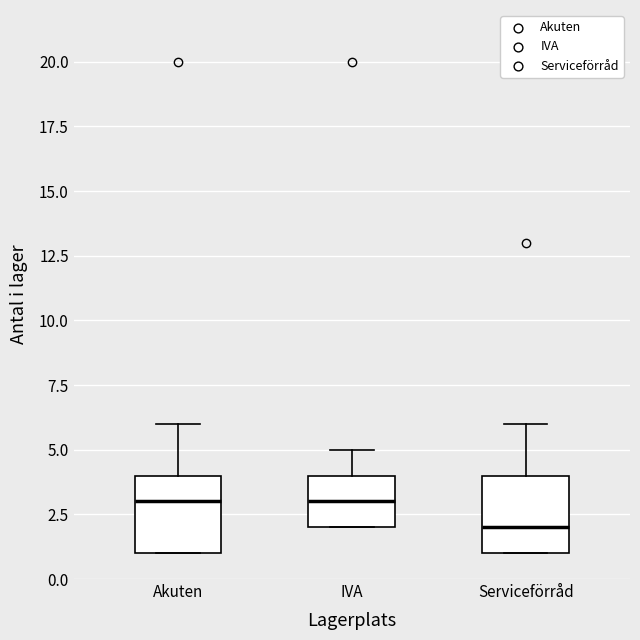

Reading left to right, read every box against the y-axis: the position of its median line, the range the box covers, and the ends of its whiskers. The values are not printed on the chart, so give them approximately, as read against the axis.

Akuten: median 3, box 1 to 4, whiskers 1 to 6
IVA: median 3, box 2 to 4, whiskers 2 to 5
Serviceförråd: median 2, box 1 to 4, whiskers 1 to 6